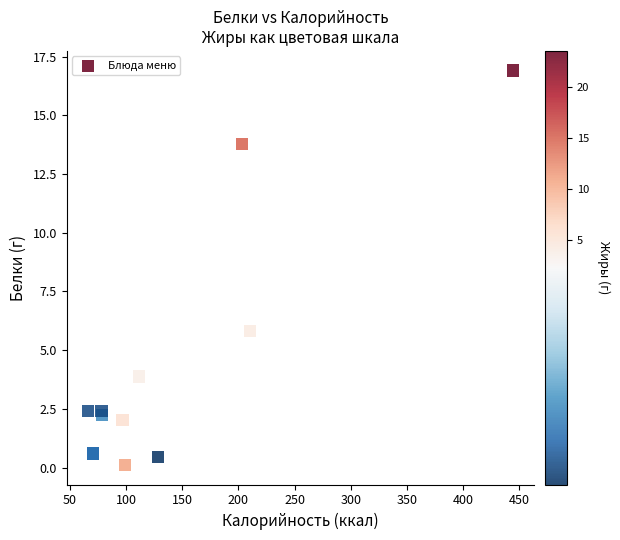

What Y value in the scatter plot is closest to 8?

5.8